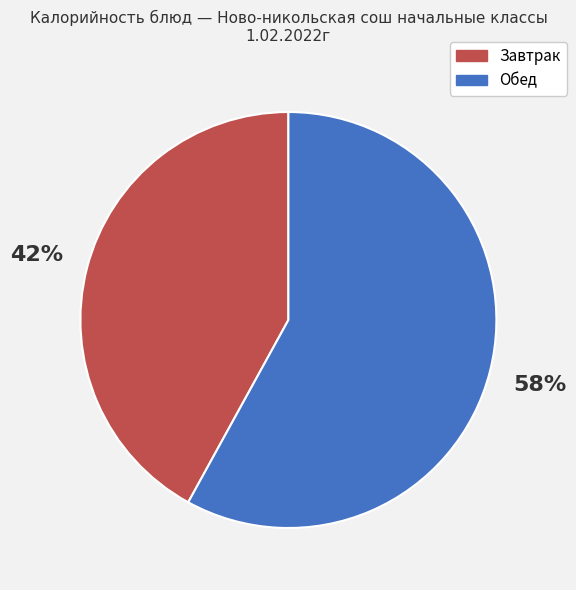

Rank the categories by value from highest to lowest.

Обед, Завтрак